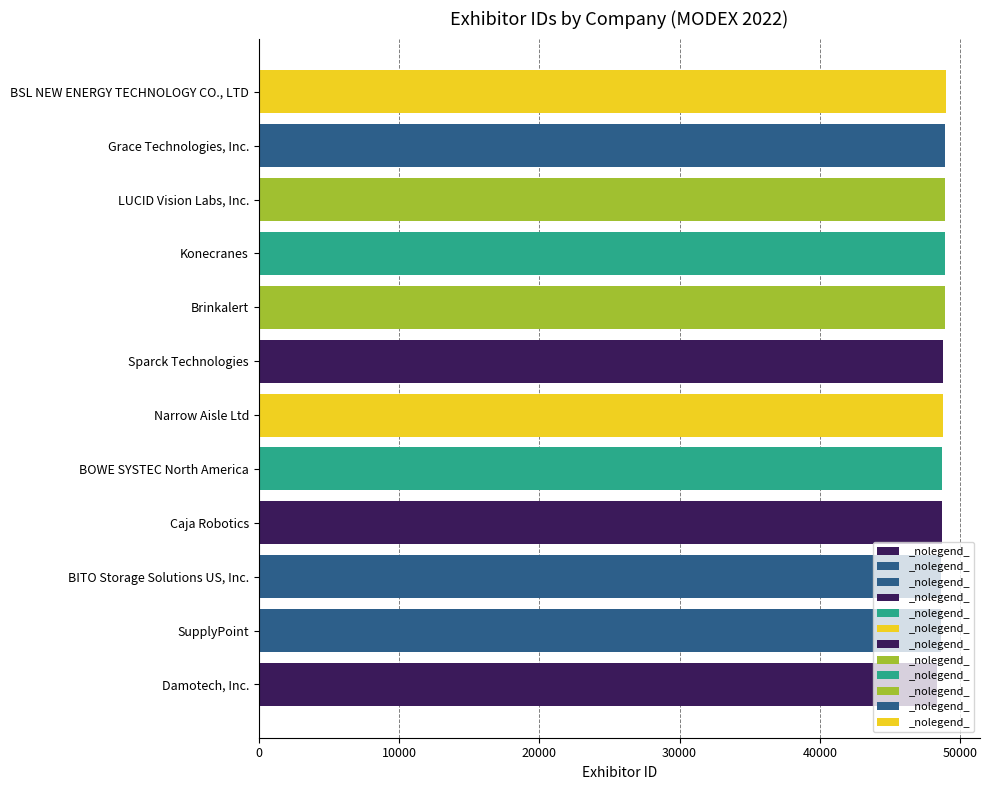

What is the ratio of the value at Narrow Aisle Ltd to the value at Sparck Technologies?

1.0